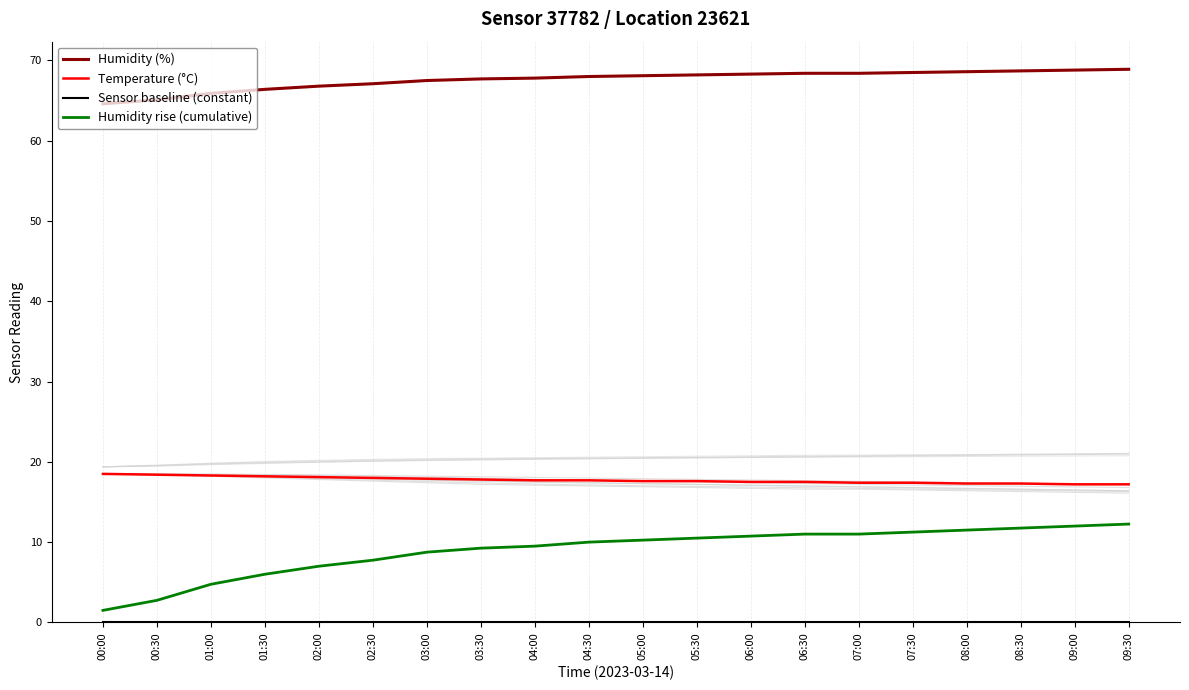

Rank the series by their maximum value, from highest to lowest.

Humidity (%), Temperature (°C), Humidity rise (cumulative), Sensor baseline (constant)